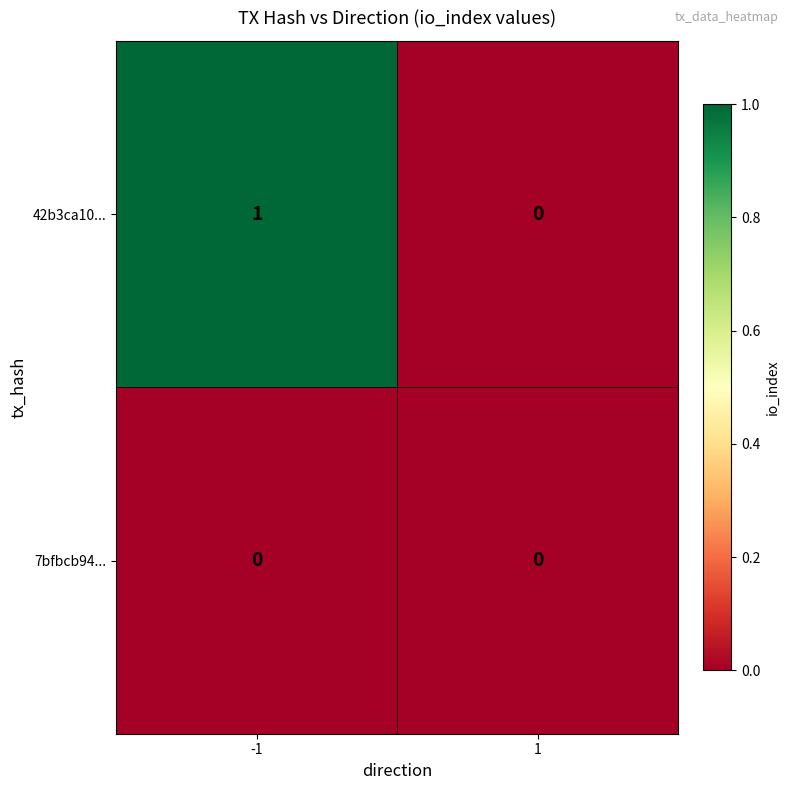

True or false: 7bfbcb94... has a value of 0 at -1.

True